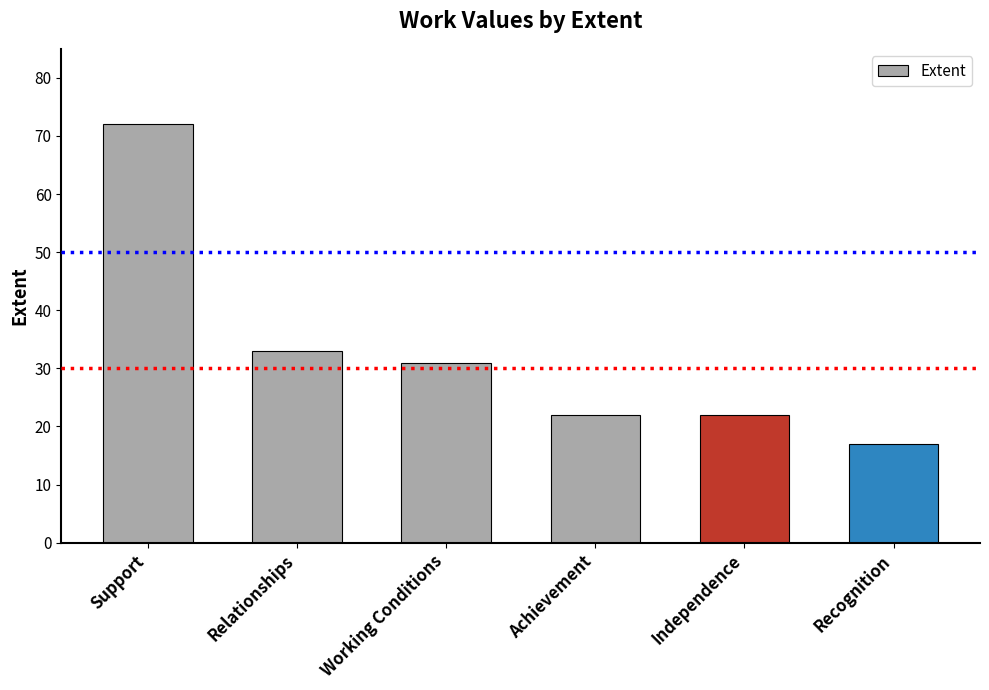

Which has a higher value, Independence or Working Conditions?

Working Conditions